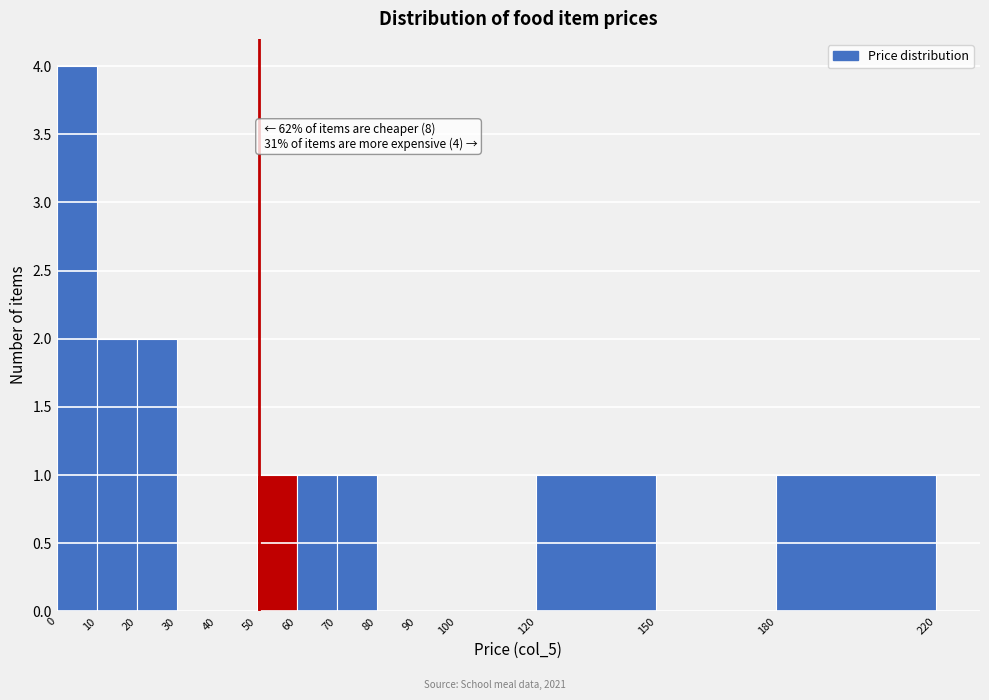

Over which range of the x-axis is the bar tallest?

0 to 10